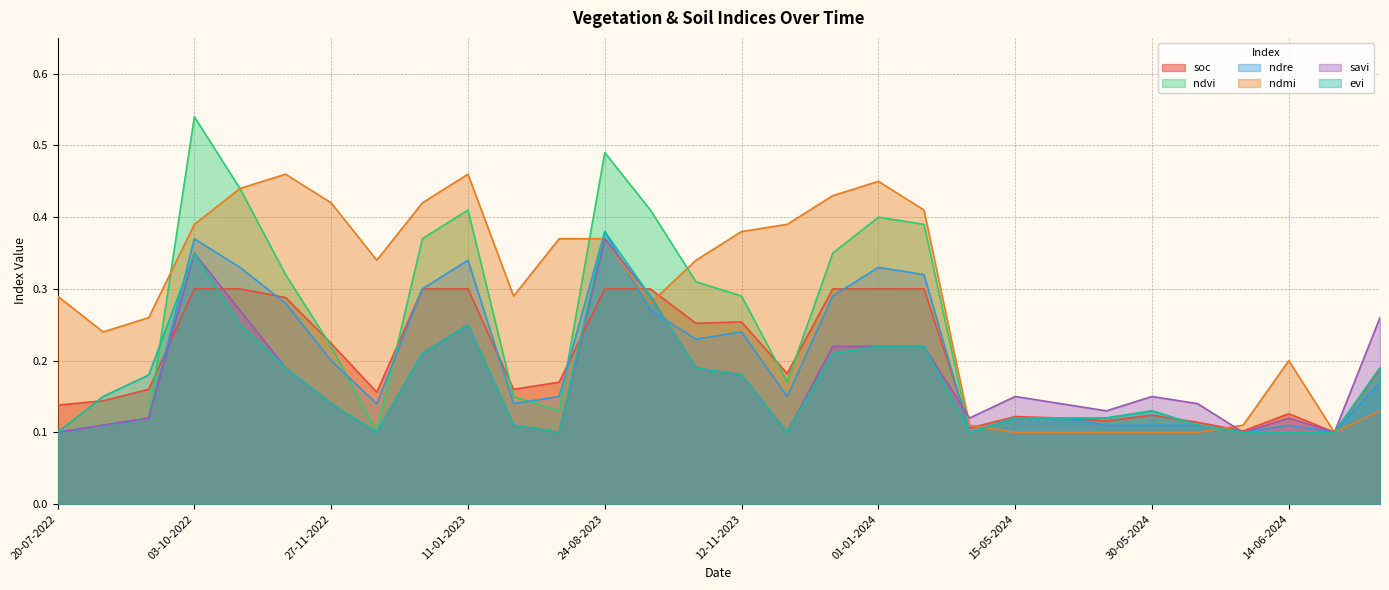

Count the ndmi values in the range 0 to 1.

30